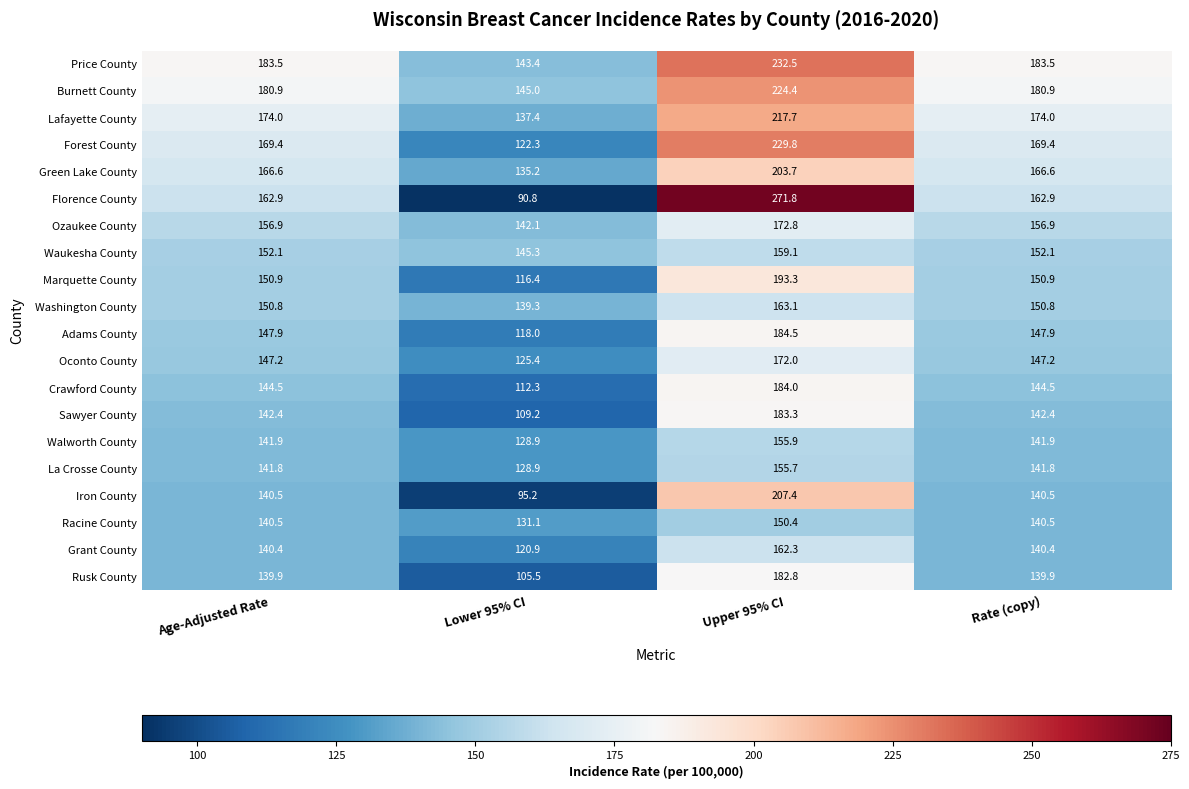

Which series has the largest total across all categories?

Price County